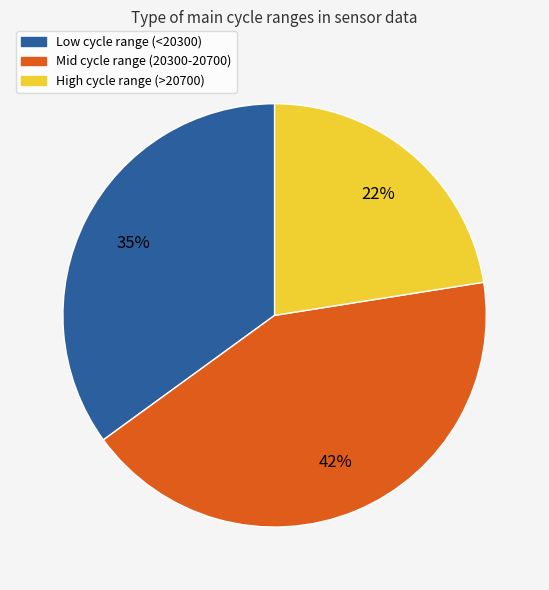

The Mid cycle range (20300-20700) slice represents 56% of the pie. True or false?

False